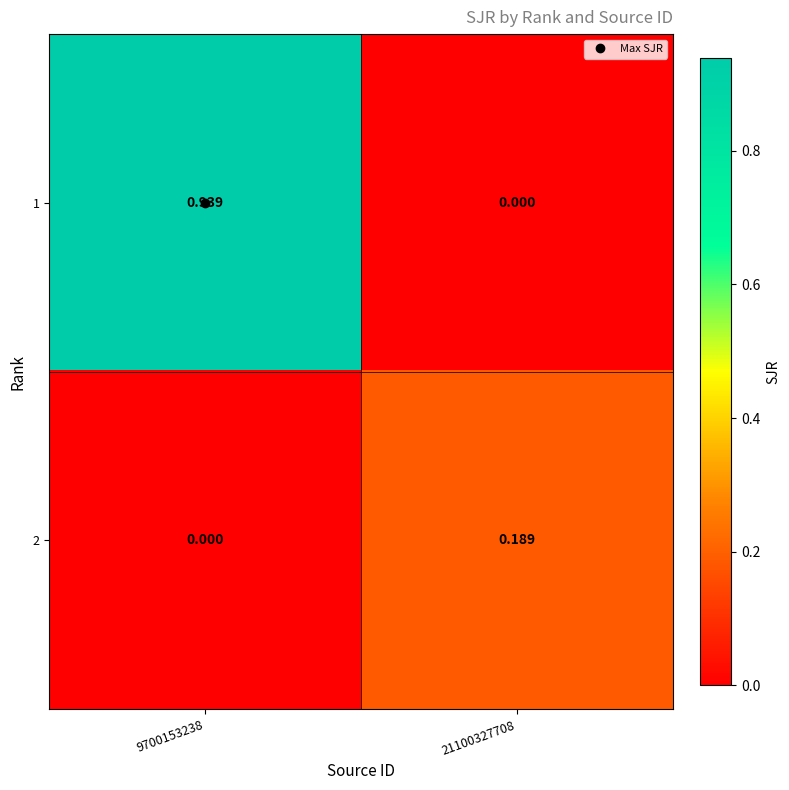

Rank the series by their maximum value, from highest to lowest.

1, 2